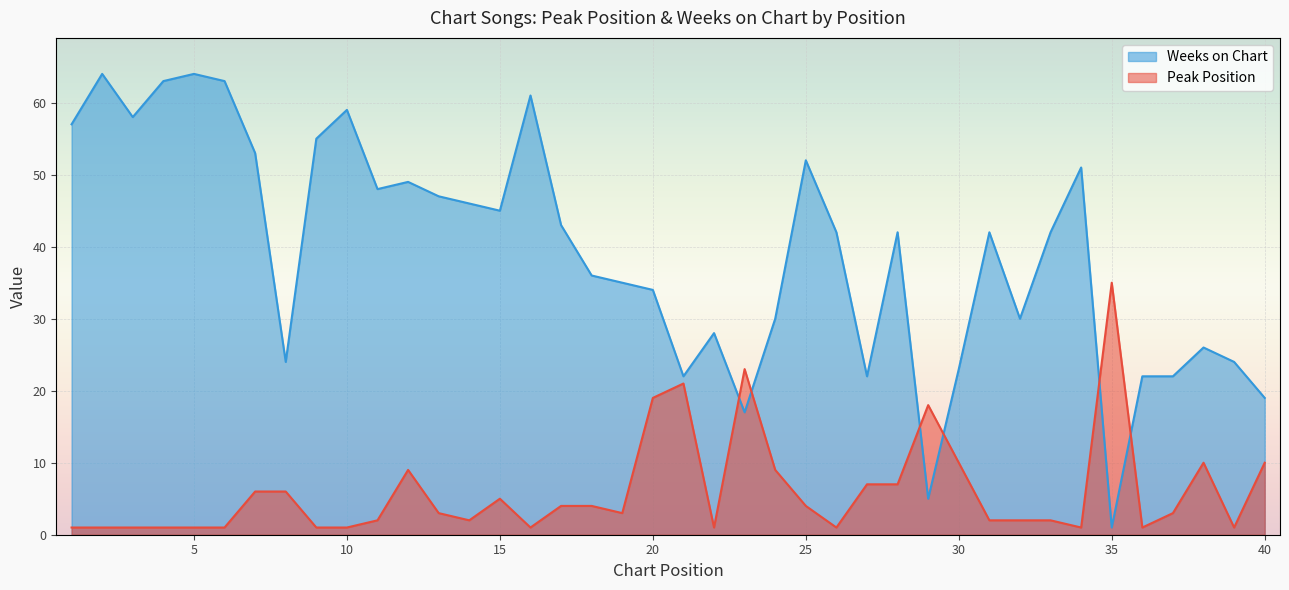

Rank the series by their average value, from lowest to highest.

Peak Position, Weeks on Chart